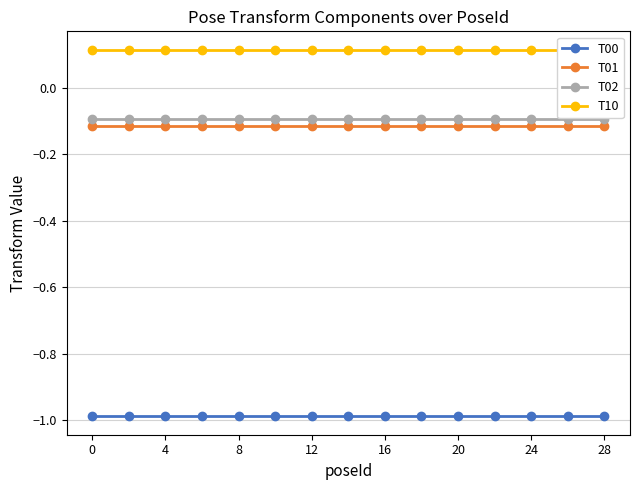

True or false: T02 and T00 intersect in this chart.

False